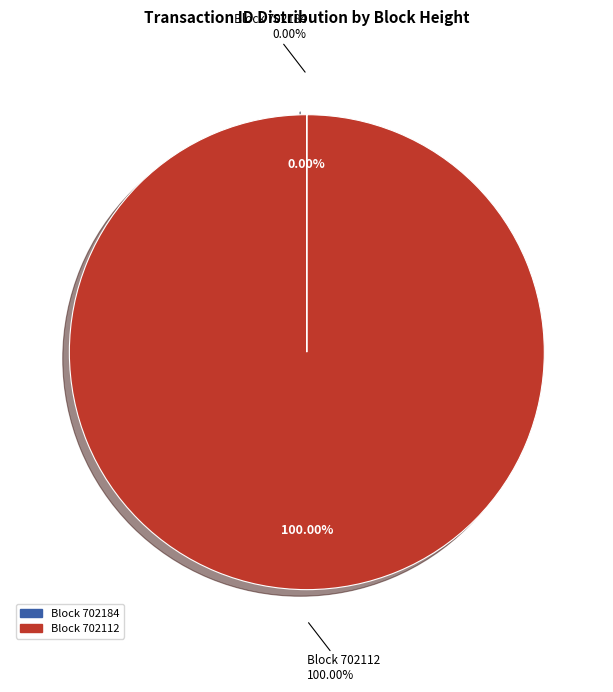

True or false: 702184 accounts for 1% of the total.

False